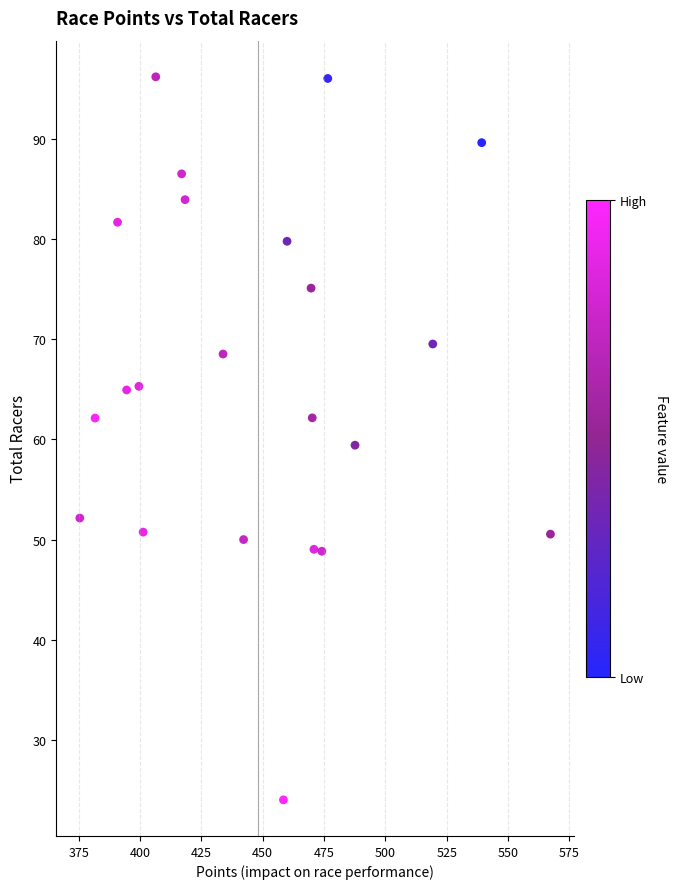

What is the range of X values (max minus min)?

191.8